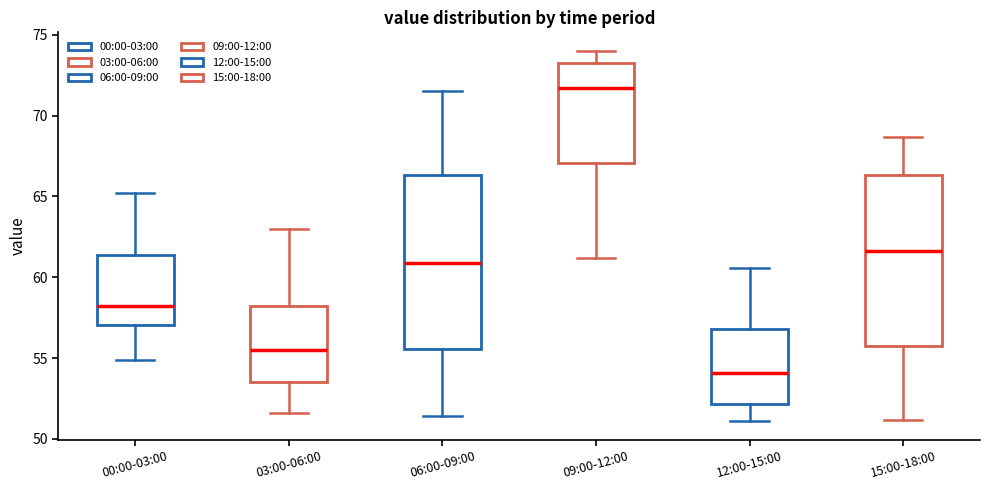

Reading left to right, transcribe this box plot: for each box, give where its median line is, the range the box spans, and where its two whiskers end, as read against the y-axis. The values are not printed on the chart, so give them approximately, as read against the axis.

00:00-03:00: median 58.0, box 57.0 to 61.5, whiskers 55.0 to 65.0
03:00-06:00: median 55.5, box 53.5 to 58.0, whiskers 51.5 to 63.0
06:00-09:00: median 61.0, box 55.5 to 66.5, whiskers 51.5 to 71.5
09:00-12:00: median 71.5, box 67.0 to 73.0, whiskers 61.0 to 74.0
12:00-15:00: median 54.0, box 52.0 to 57.0, whiskers 51.0 to 60.5
15:00-18:00: median 61.5, box 56.0 to 66.5, whiskers 51.0 to 68.5